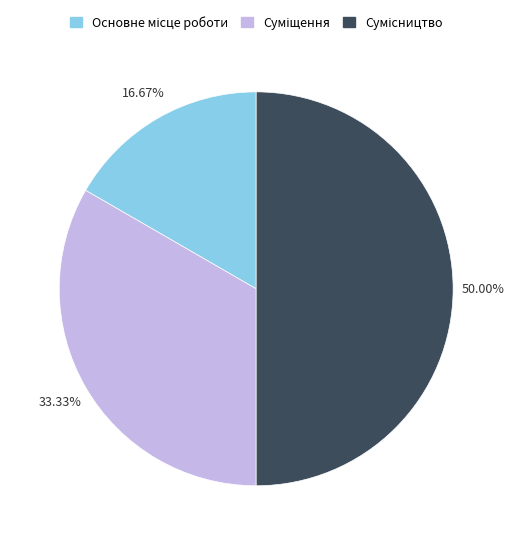

Which has a higher value, Сумісництво or Основне місце роботи?

Сумісництво